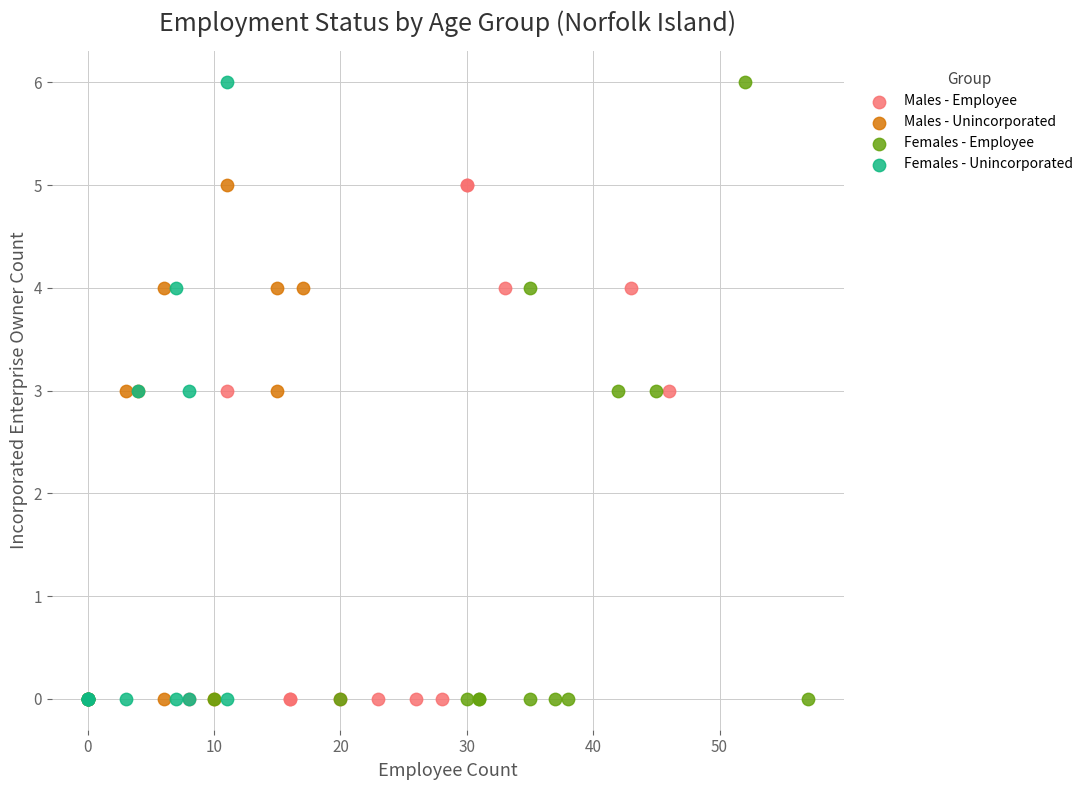

What are all the series names shown in the legend?

Males - Employee, Males - Unincorporated, Females - Employee, Females - Unincorporated